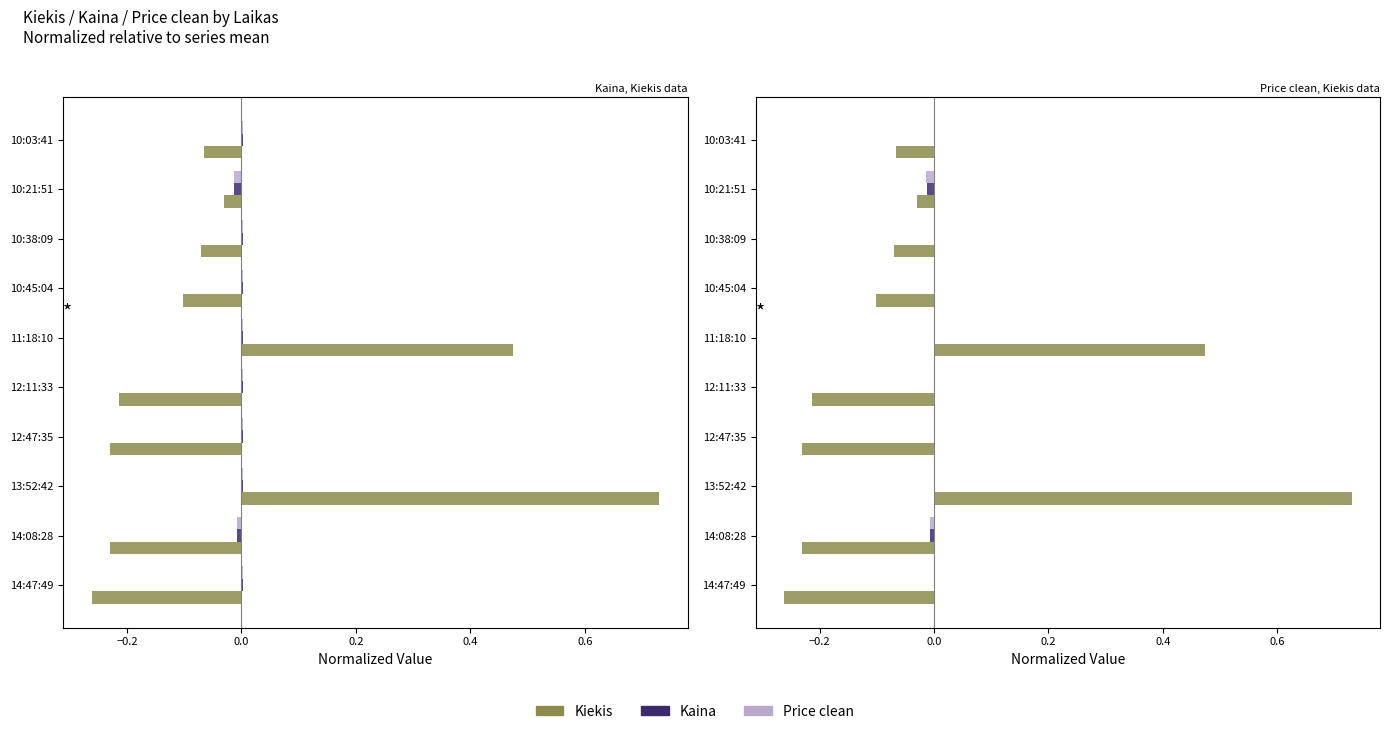

Is the value of Kaina at 13:52:42 greater than the value of Price clean at 10:45:04?

No